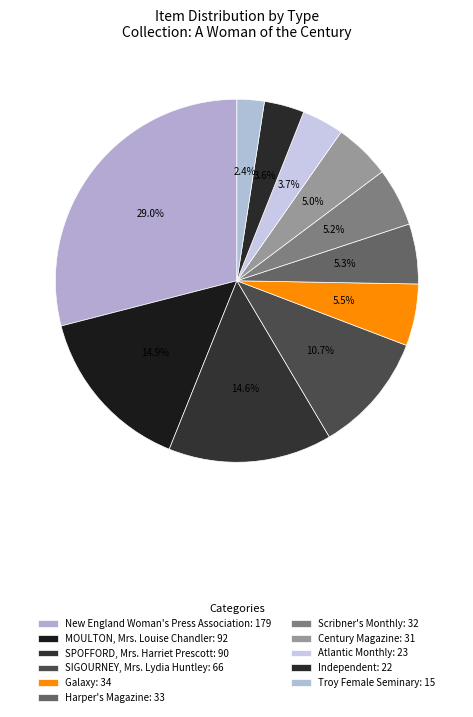

Count the number of slices in the pie.

11